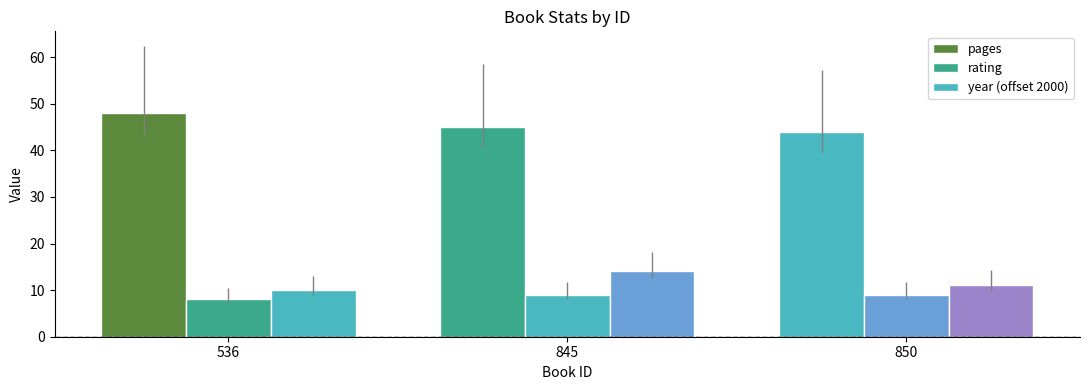

How many bars are there in each group?

3